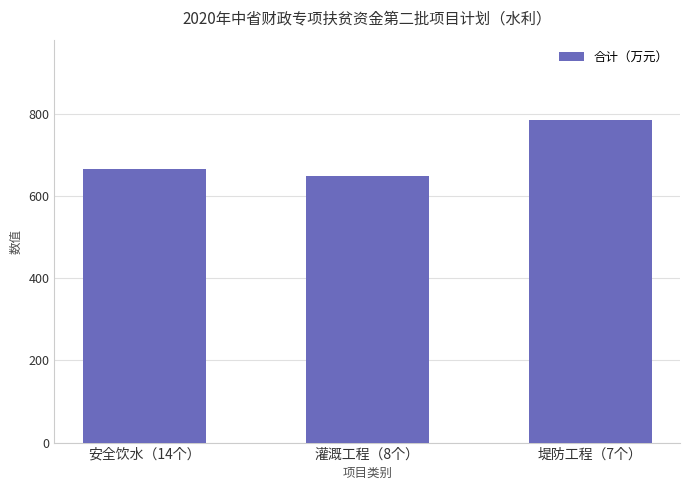

What value does the data have at 堤防工程（7个）, to the nearest 5?

785